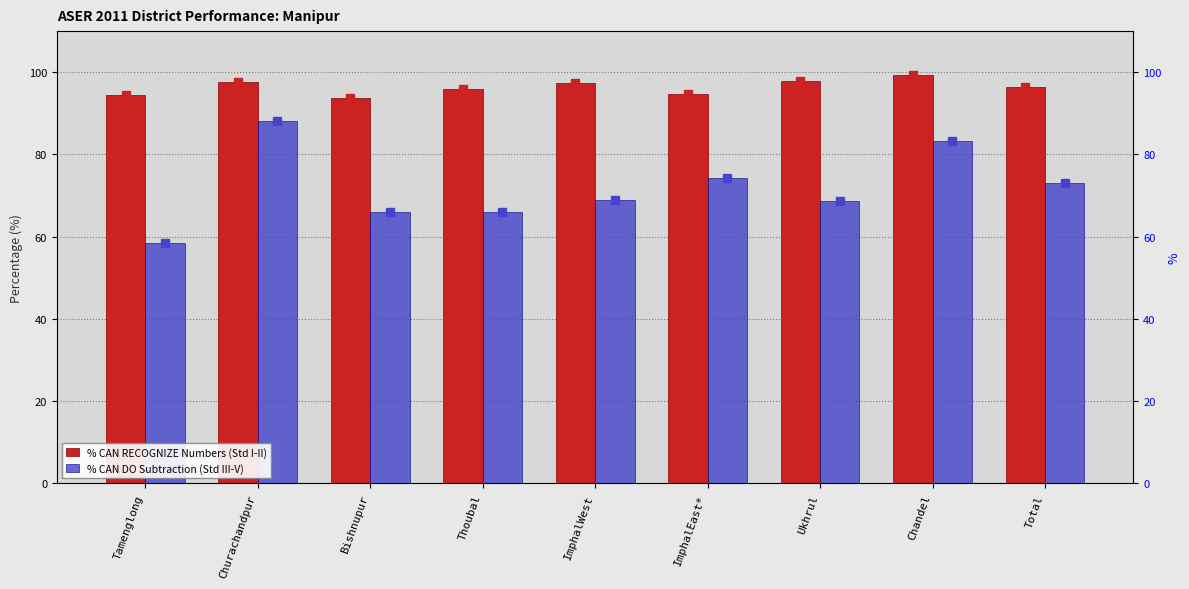

Rank the series by their maximum value, from lowest to highest.

% CAN DO Subtraction (Std III-V), % CAN RECOGNIZE Numbers (Std I-II)